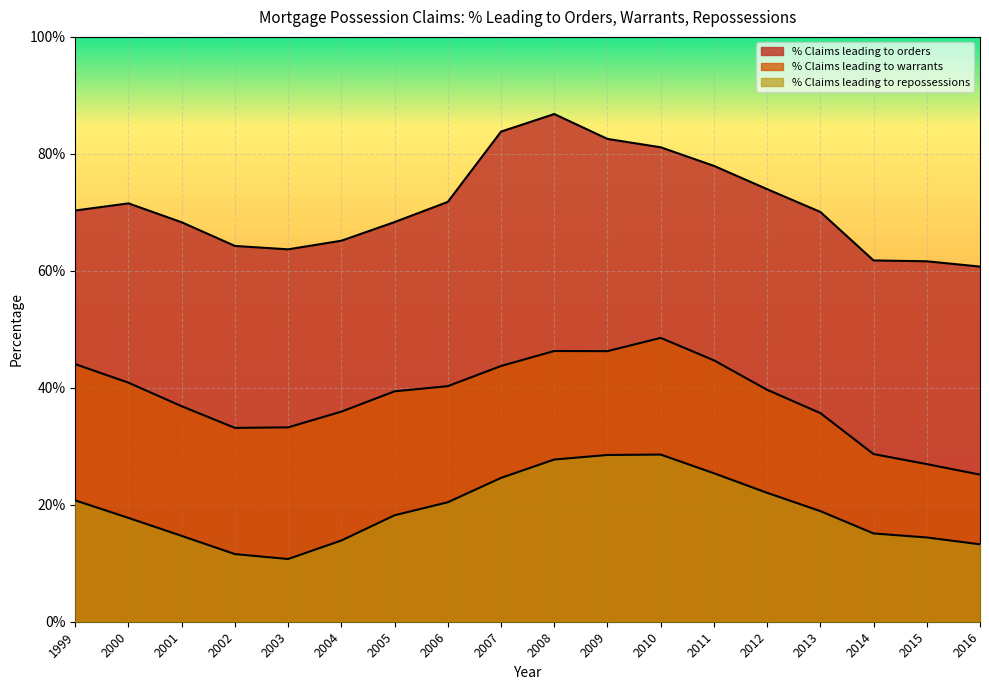

Count the % Claims leading to warrants values in the range 0 to 1.

18